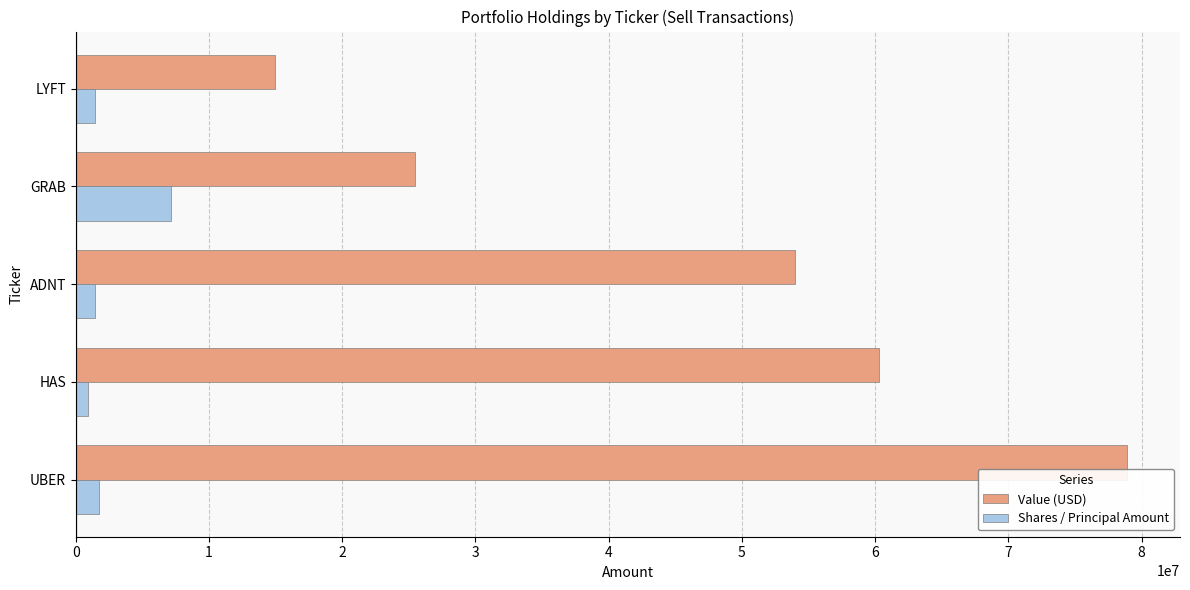

What are all the series names shown in the legend?

Value (USD), Shares / Principal Amount